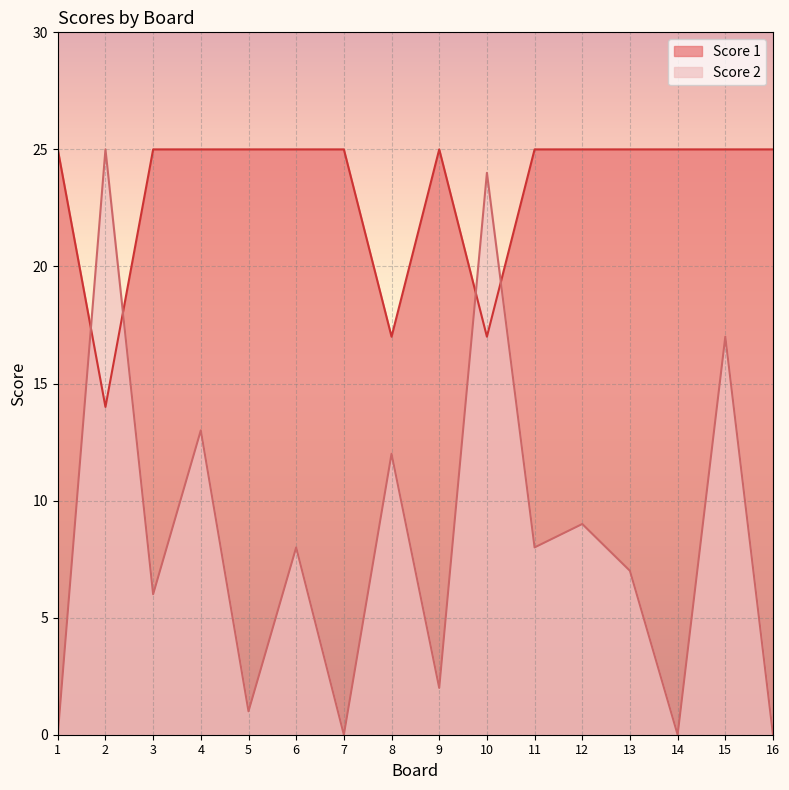

How many interior local peaks does the Score 2 series have?

7